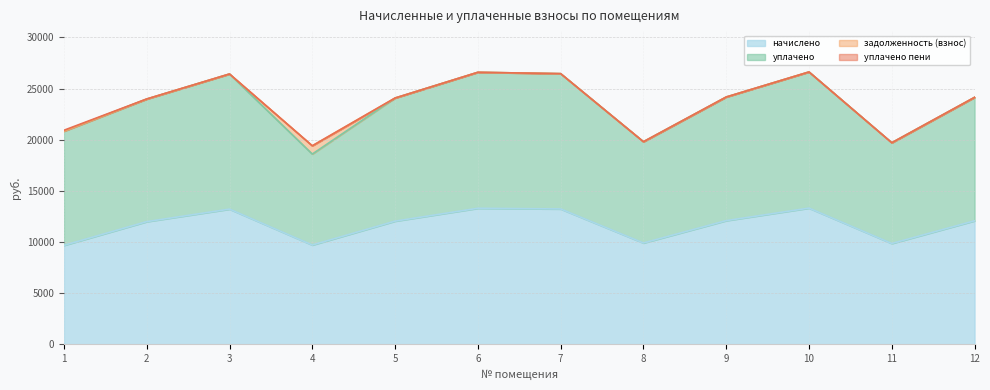

True or false: начислено and уплачено cross at least once.

False